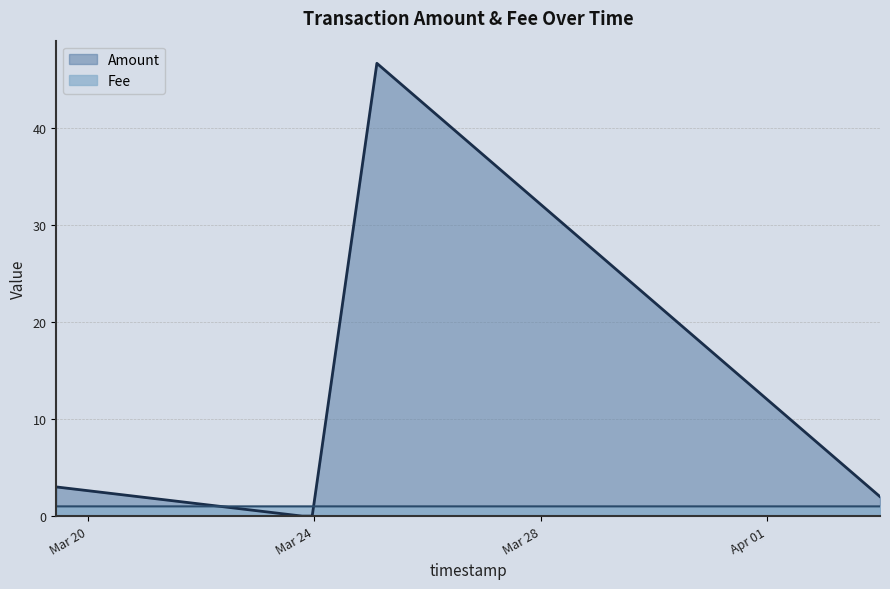

What is the smallest value displayed?

0.0